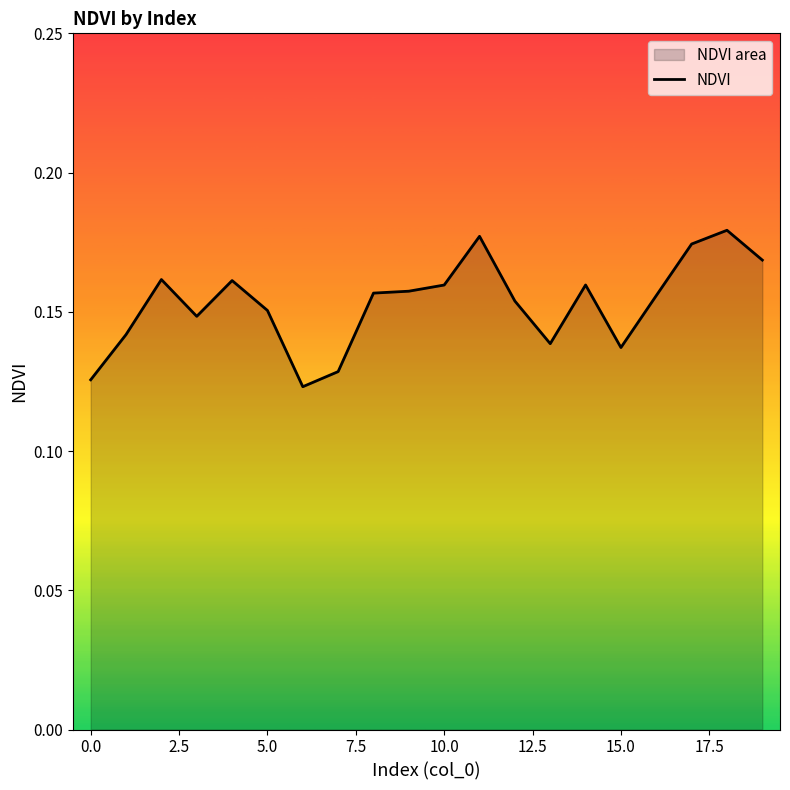

At which category does the chart reach its peak across all series?

18